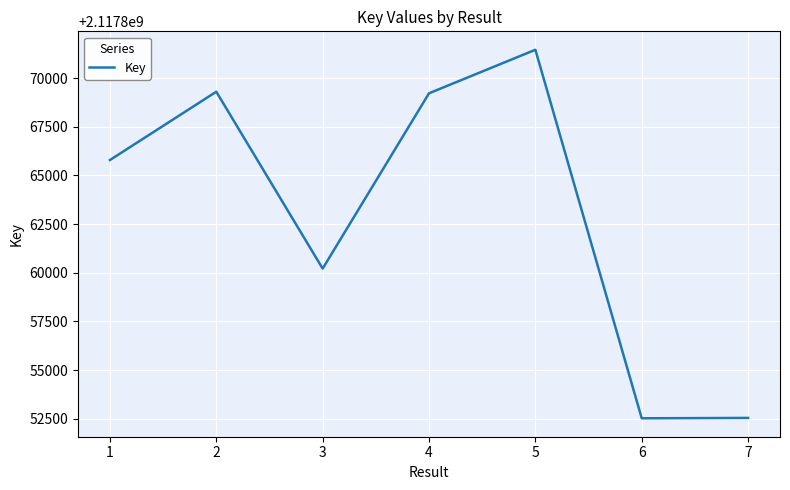

Which has a higher value, 6 or 4?

4